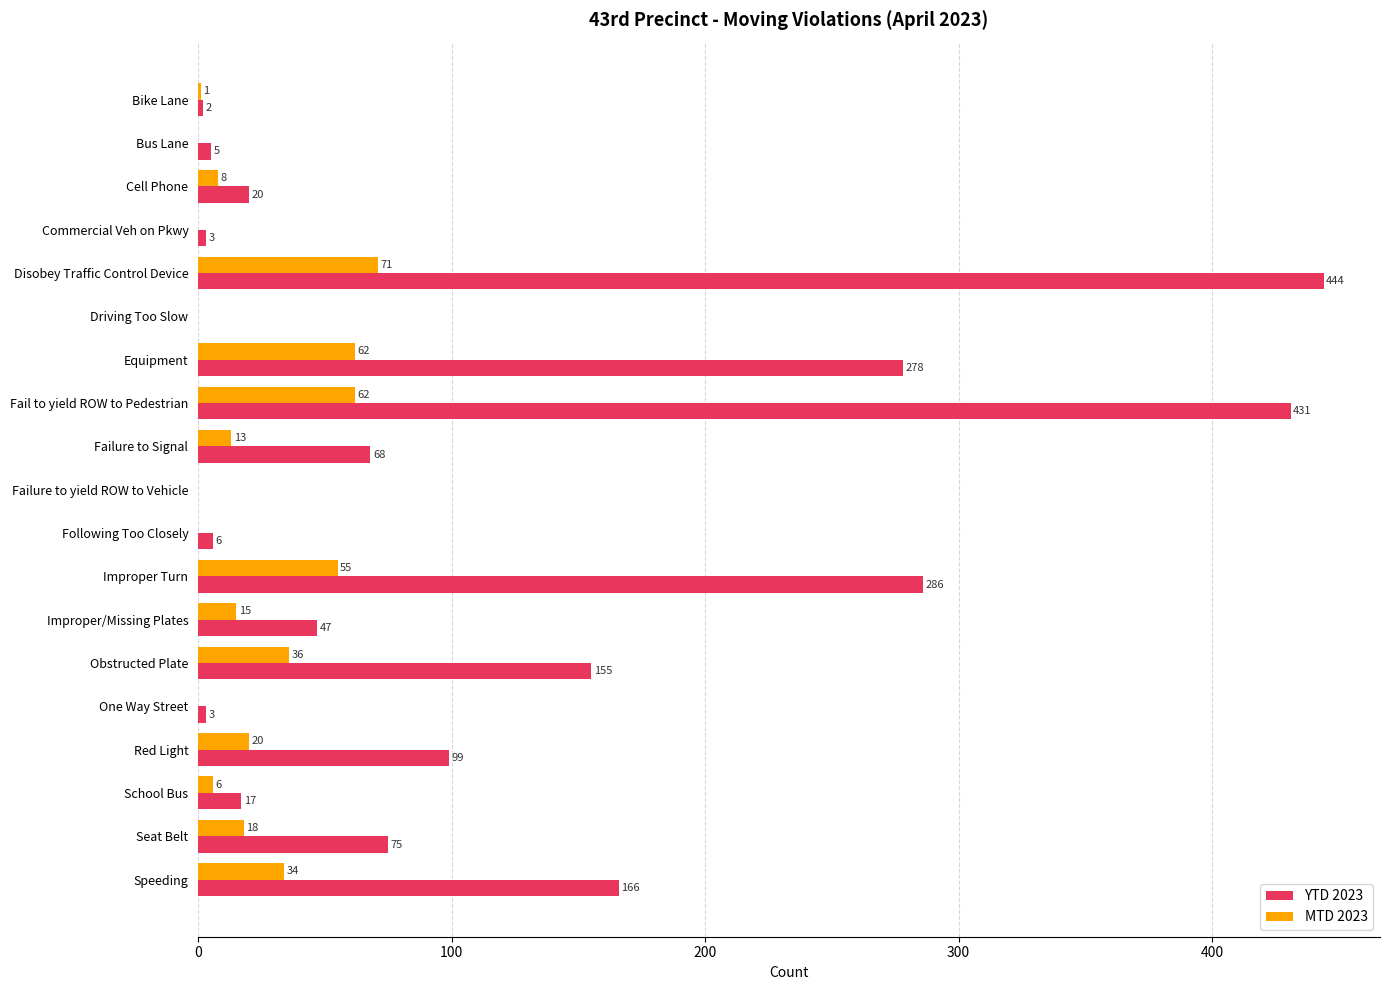

Is the value of MTD 2023 at Equipment greater than the value of YTD 2023 at Improper Turn?

No